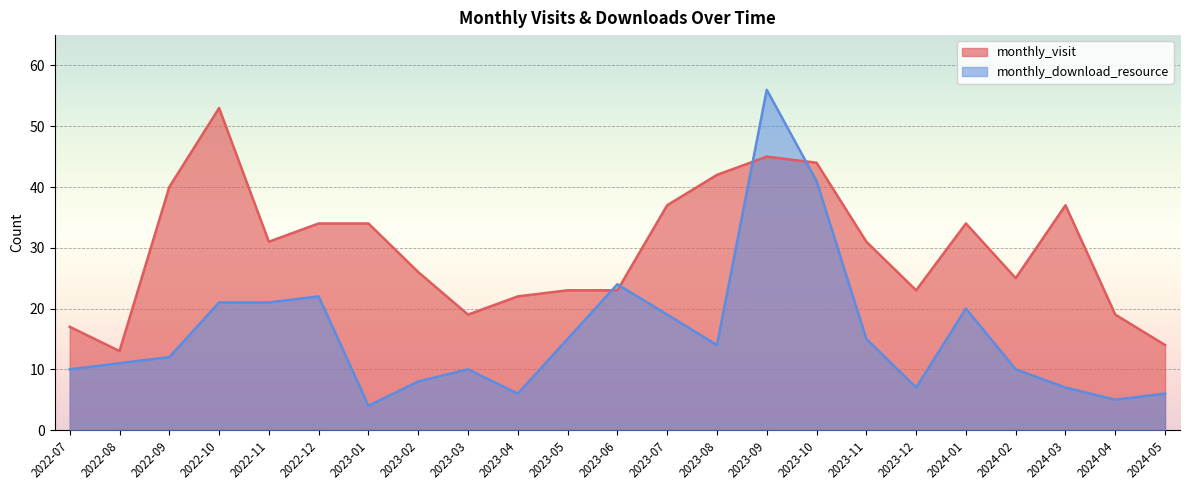

Where is monthly_download_resource nearest to the value 30?

2023-06